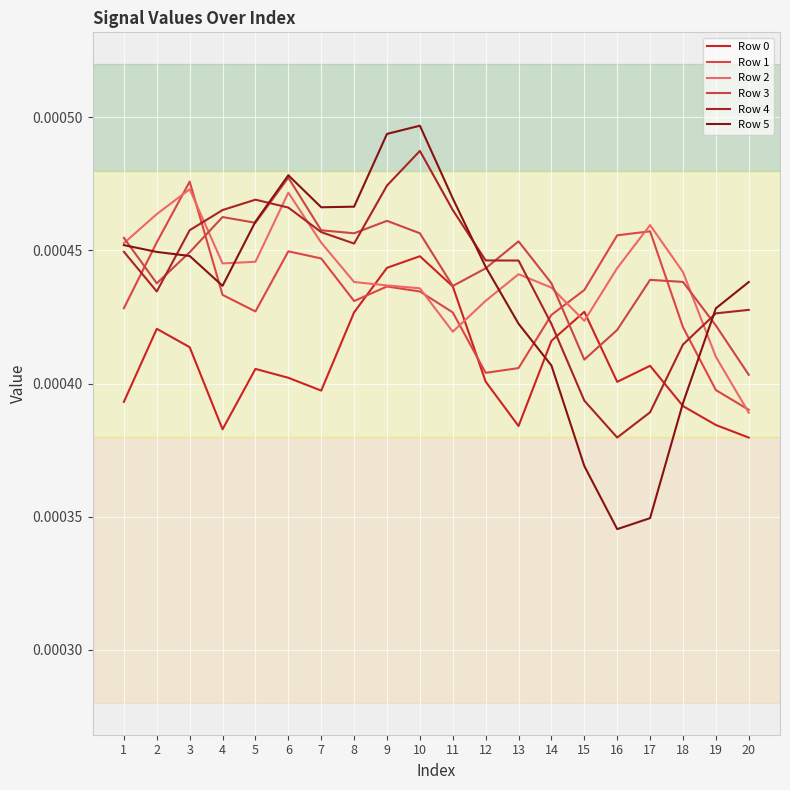

How many lines are shown in the chart?

6